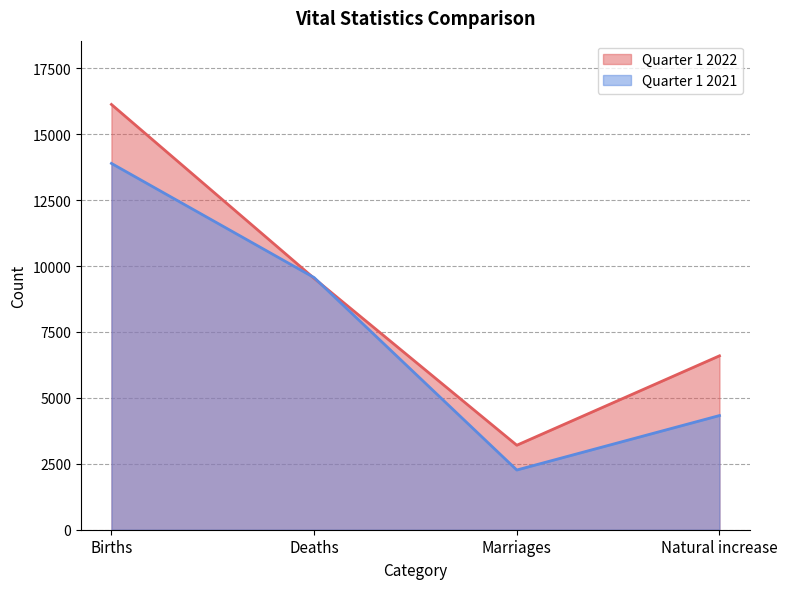

Reading right to left, list all the values displayed in this chart.

Quarter 1 2022: 6596	3205	9535	16131
Quarter 1 2021: 4331	2265	9564	13895